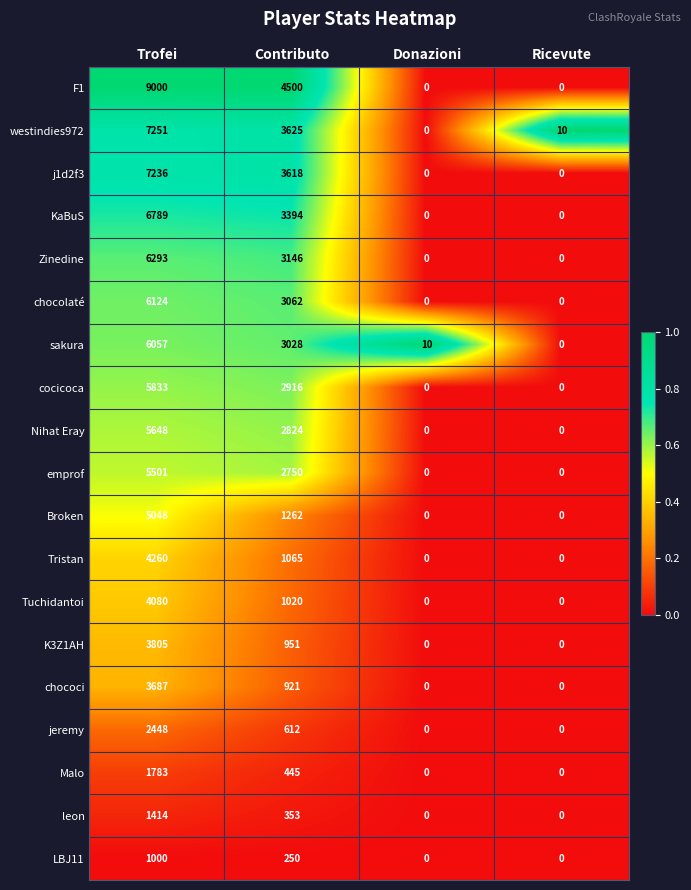

At which label does Malo first exceed 445?

Trofei